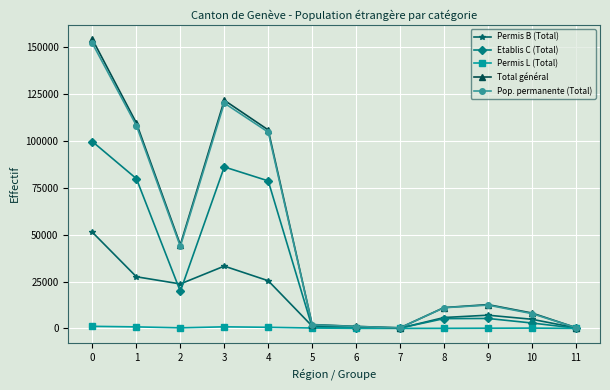

Where is the first local maximum for Total général?

3